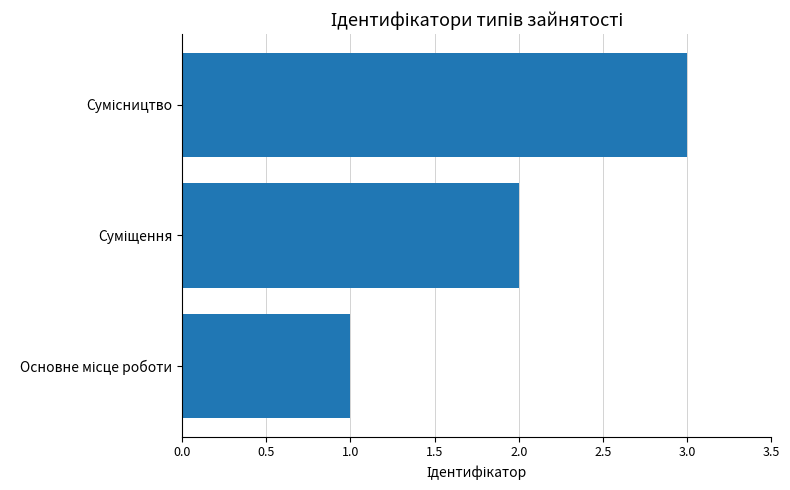

How many categories are shown in the chart?

3